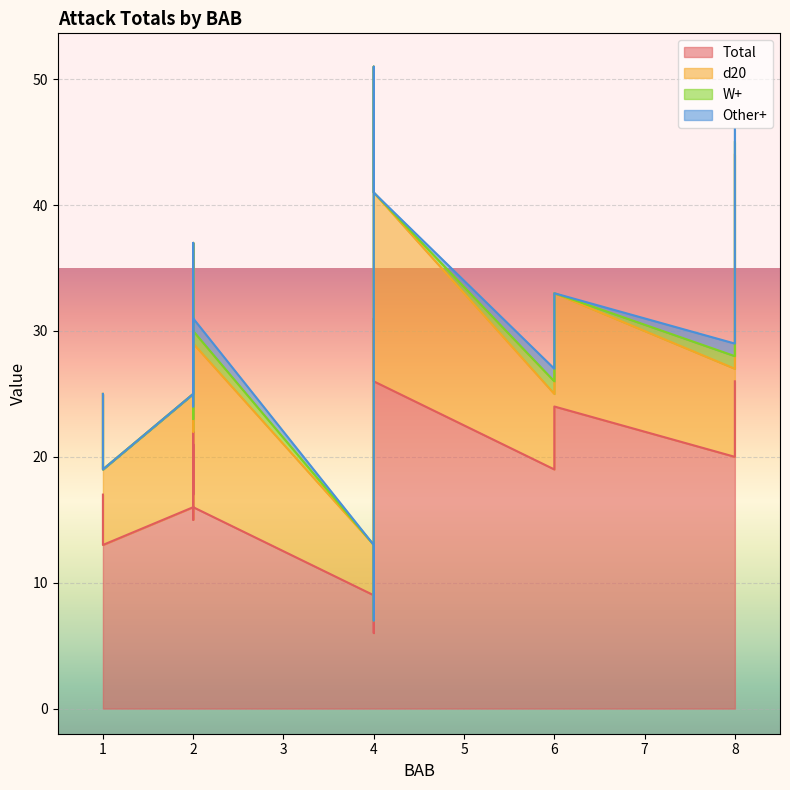

Where is d20 nearest to the value 10?

2